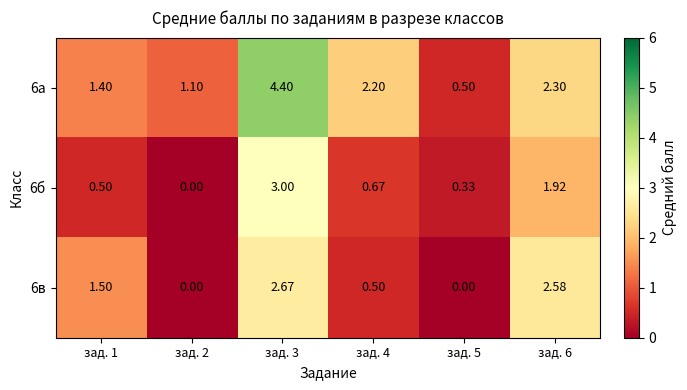

How many values in 6б are above zero?

5